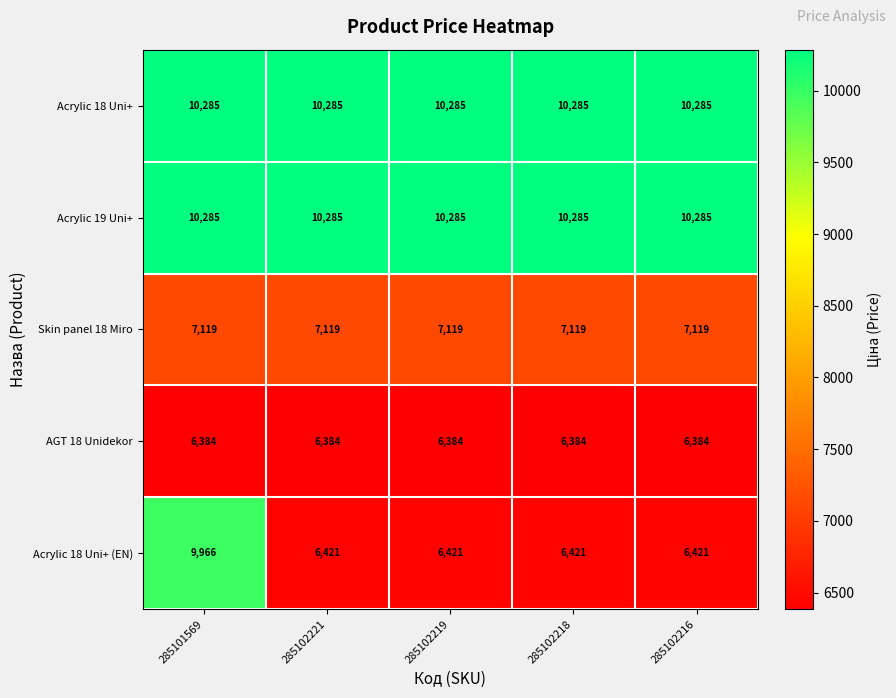

Which series has the widest spread of values?

Acrylic 18 Uni+ (EN)